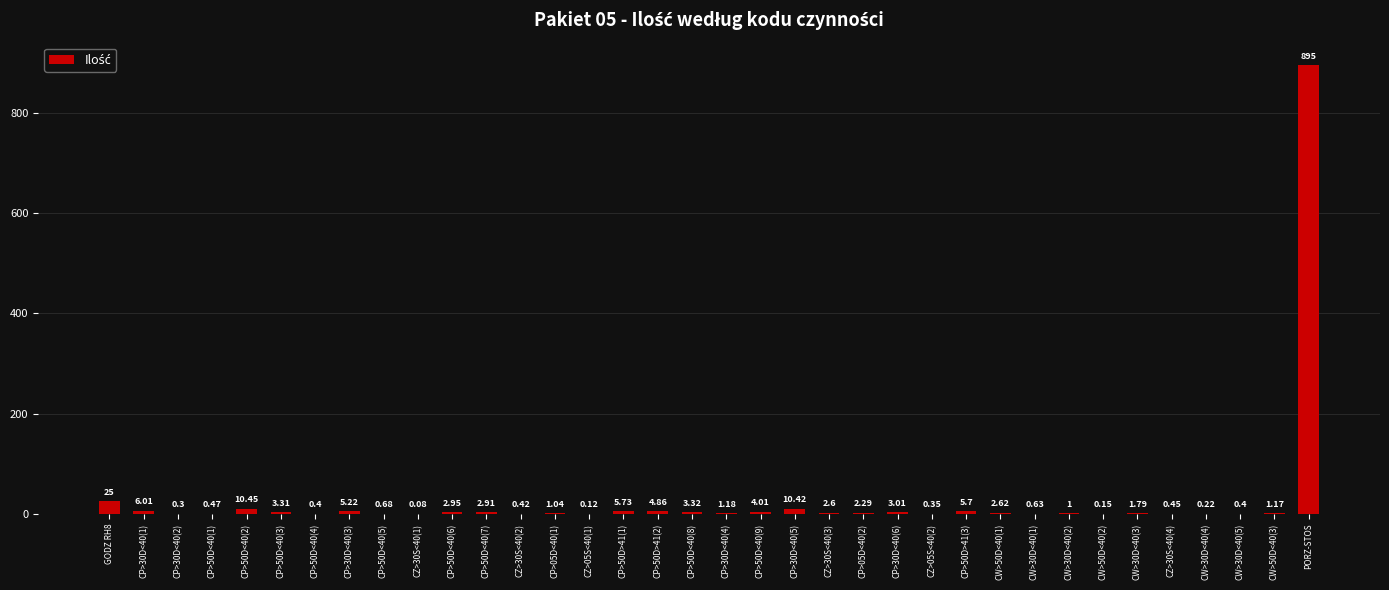

Count the number of data series in this chart.

1